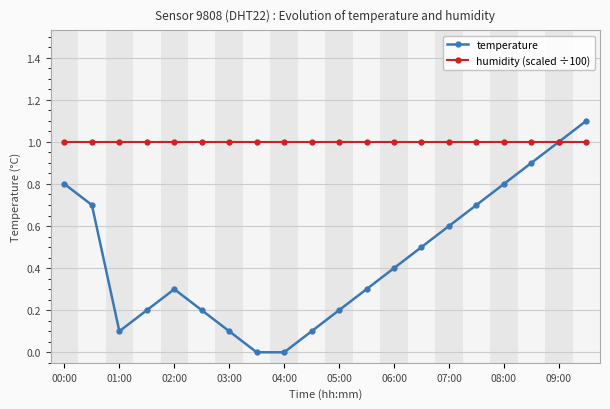

True or false: temperature has more than 1 points higher than both neighbors.

False